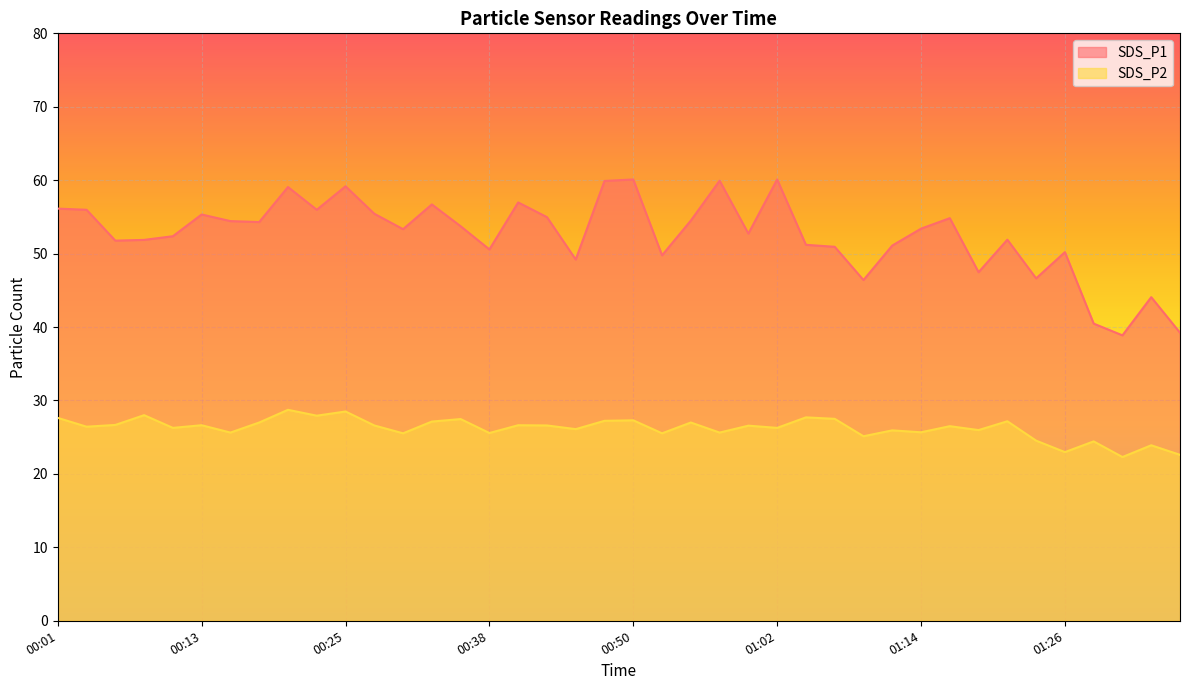

List the series in order of their peak value, lowest first.

SDS_P2, SDS_P1